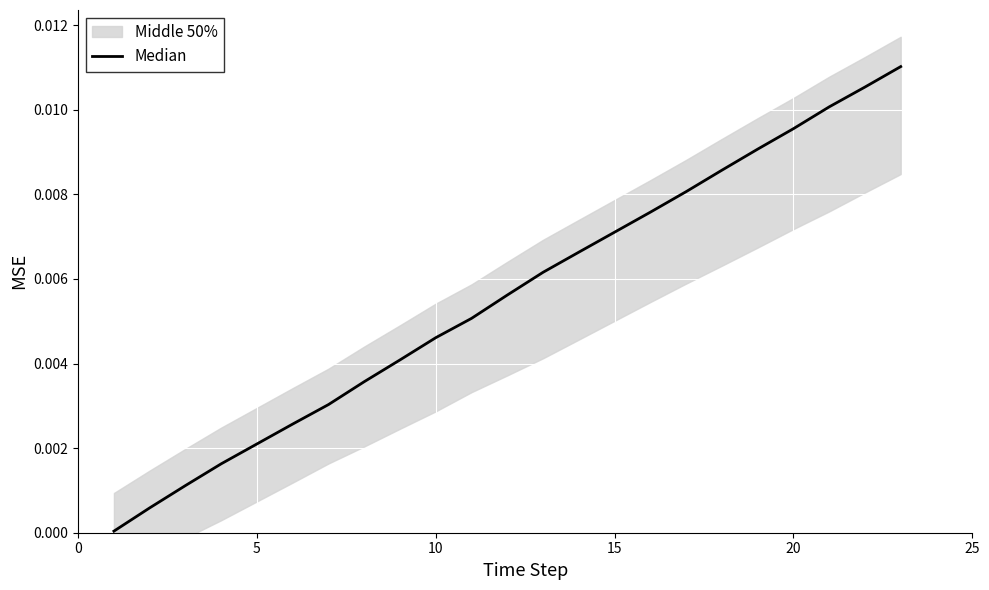

Is it true that the value at 10 is 0.0?

False